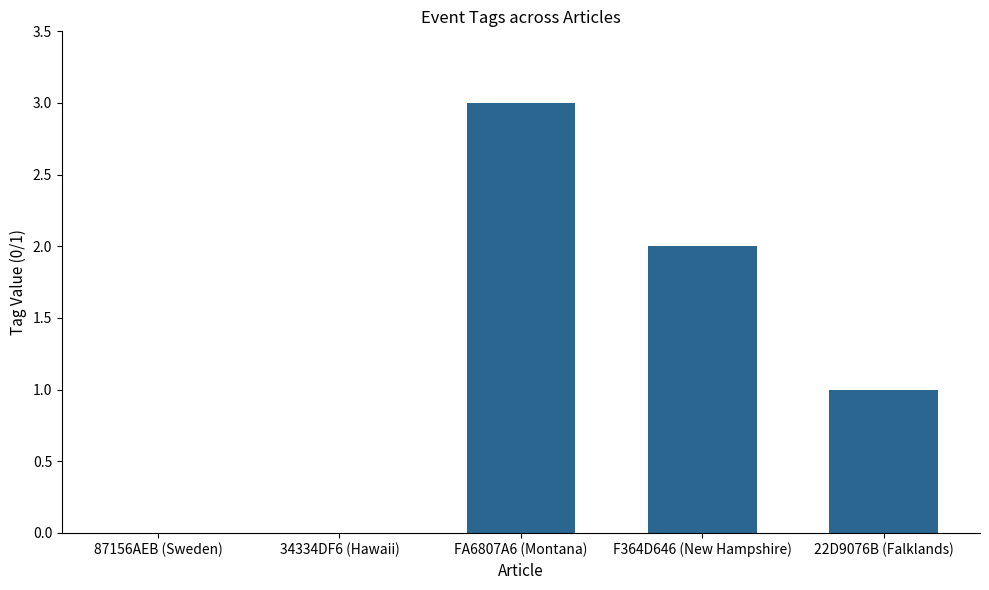

Between 22D9076B (Falklands) and F364D646 (New Hampshire), which is larger?

F364D646 (New Hampshire)